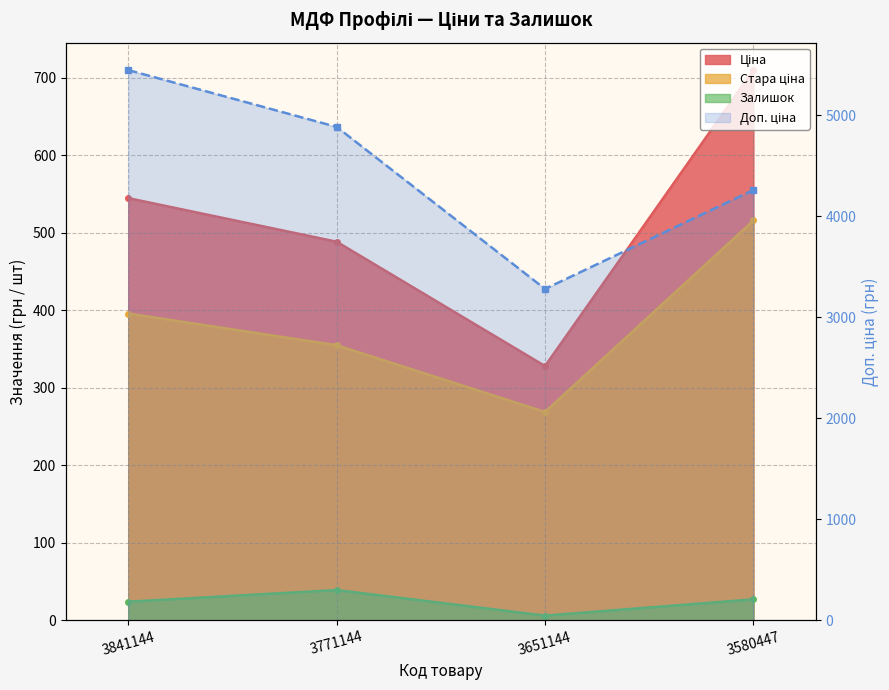

How many interior local valleys (lower than both neighbors) does the data have?

1